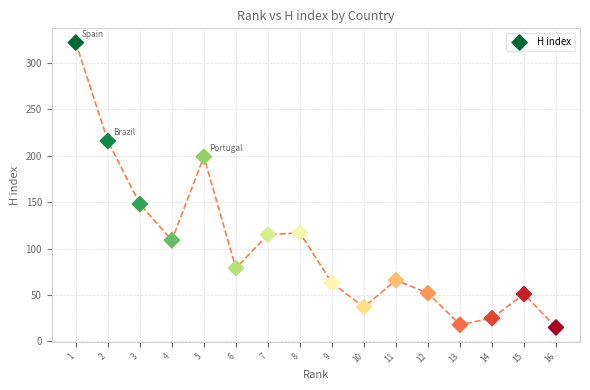

What is the range of Y values (max minus min)?

307